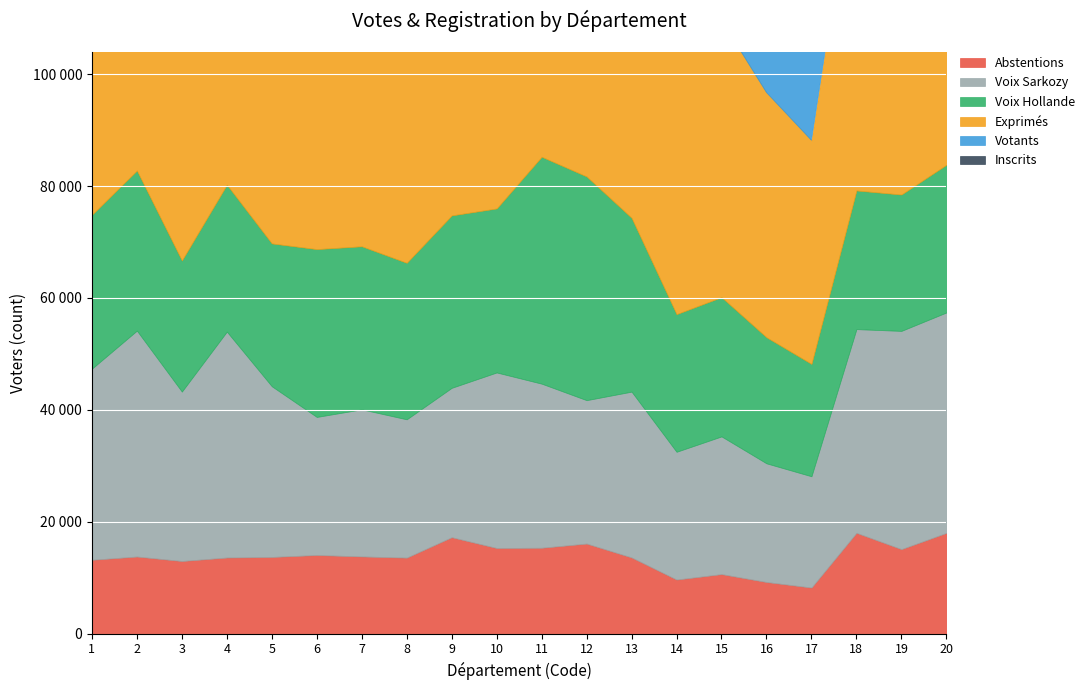

Which label corresponds to the smallest value in the chart?

17